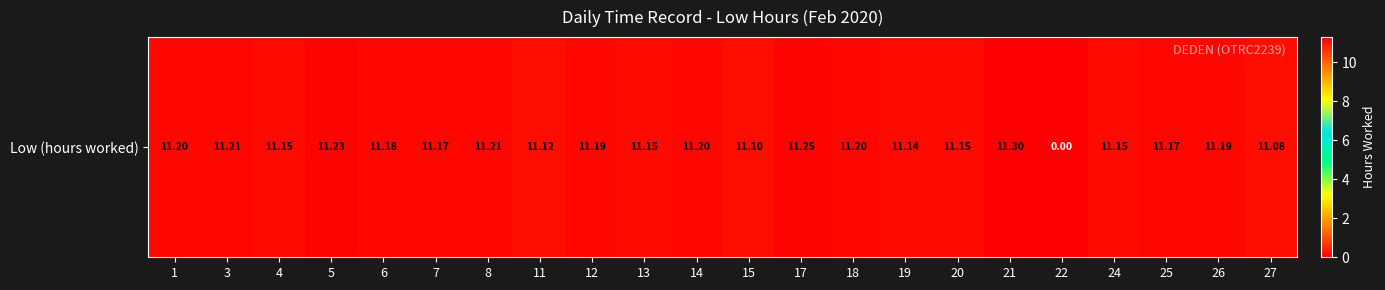

Reading left to right, what are all the values shown in this chart?

11.2	11.2	11.2	11.2	11.2	11.2	11.2	11.1	11.2	11.2	11.2	11.1	11.2	11.2	11.1	11.2	11.3	0.0	11.2	11.2	11.2	11.1